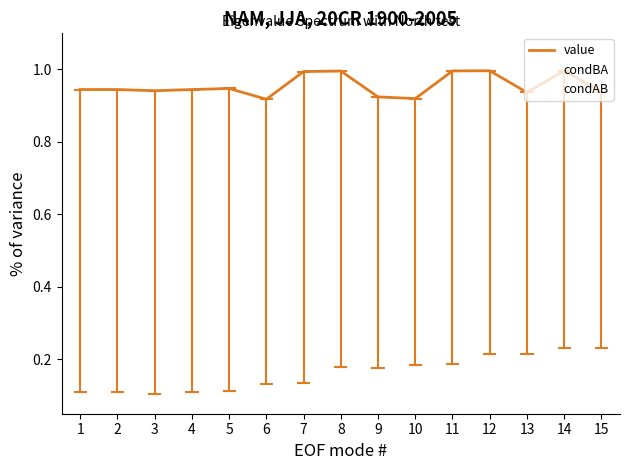

What is the spread (max minus min) of values at 14?

0.8